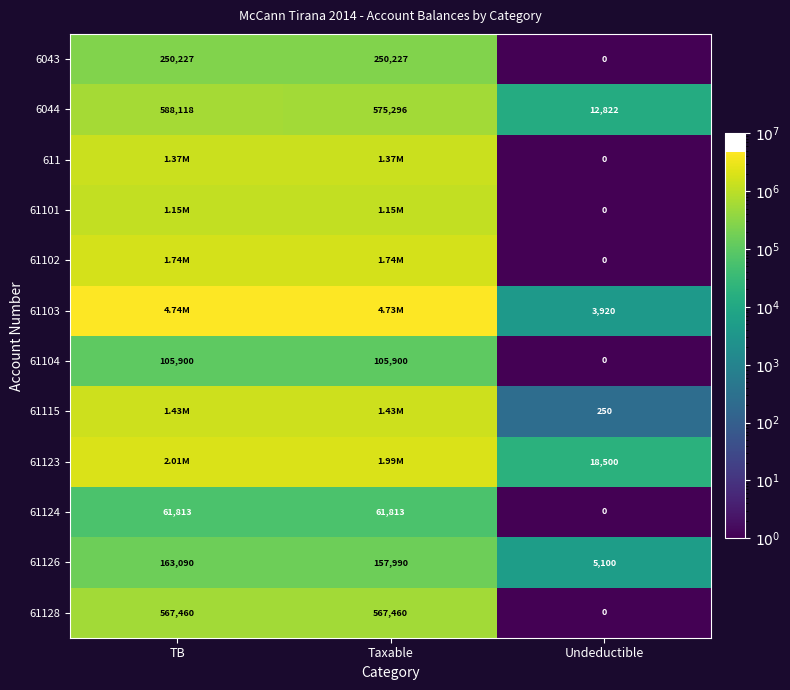

What is the maximum value shown in the chart?

4735066.9